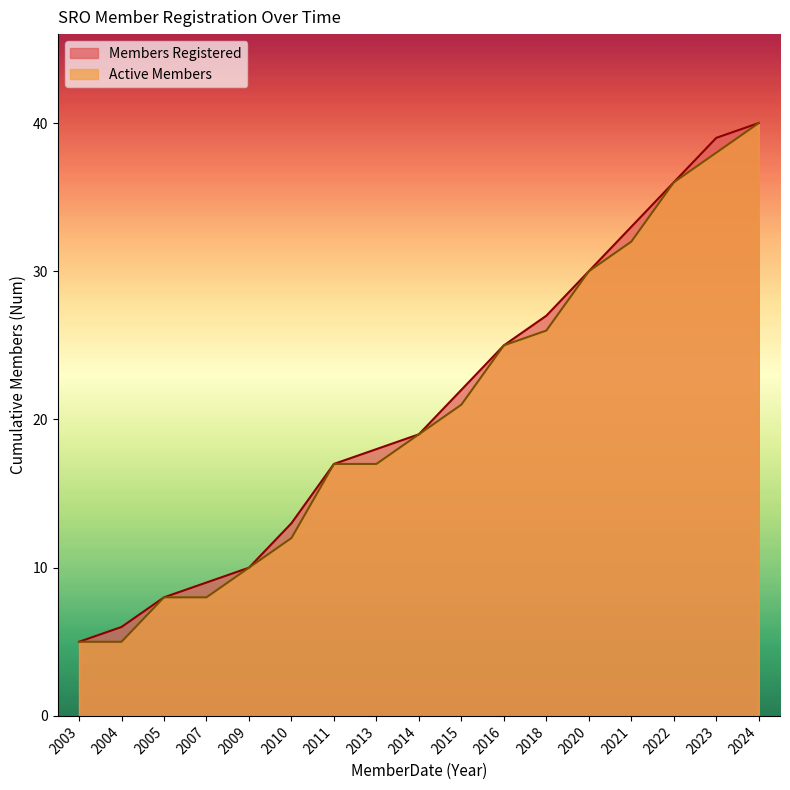

Does the chart have visible grid lines?

No